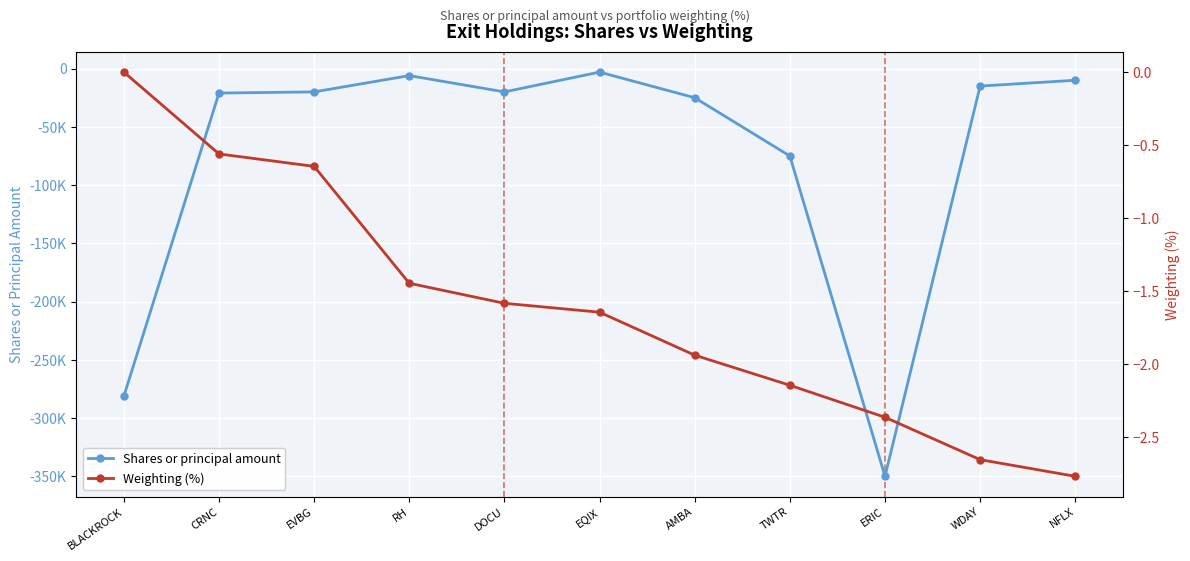

List the series in order of their overall mean, lowest first.

Shares or principal amount, Weighting (%)